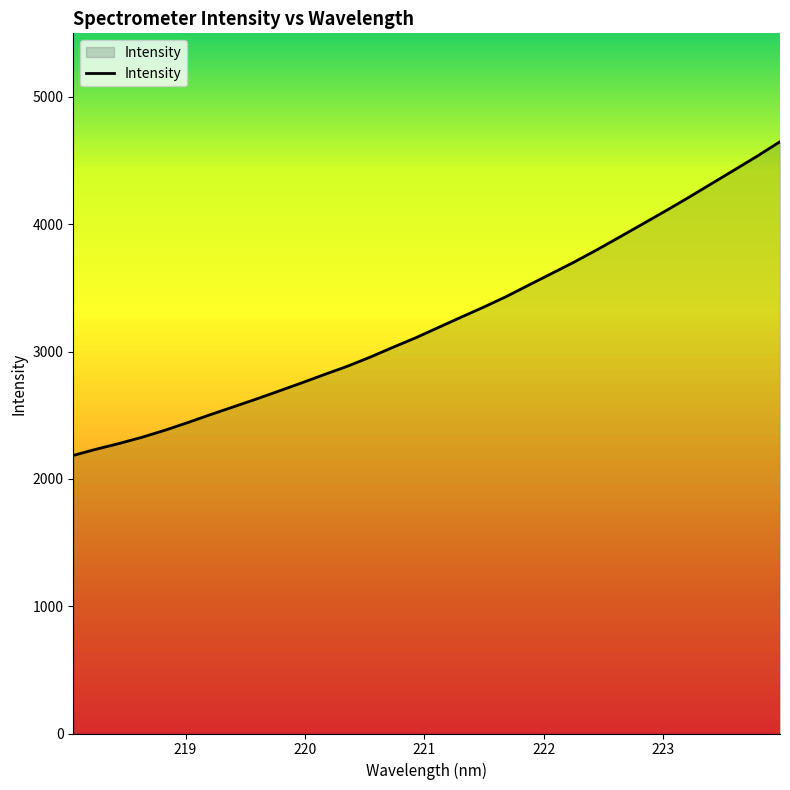

How many lines are shown in the chart?

1